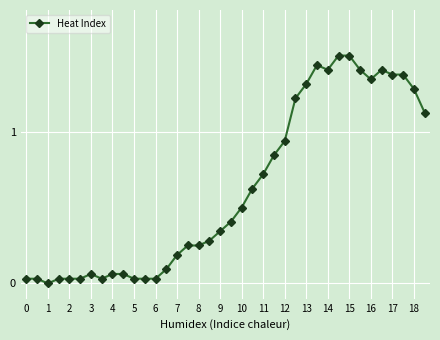

What is the difference between the maximum and minimum values?

1.5